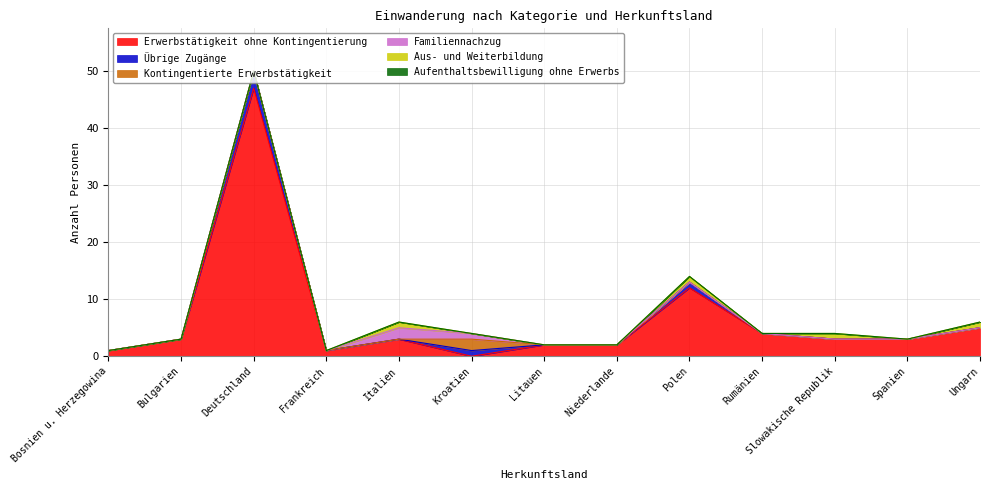

After their last crossing, which series has the higher values: Kontingentierte Erwerbstätigkeit or Erwerbstätigkeit ohne Kontingentierung?

Erwerbstätigkeit ohne Kontingentierung